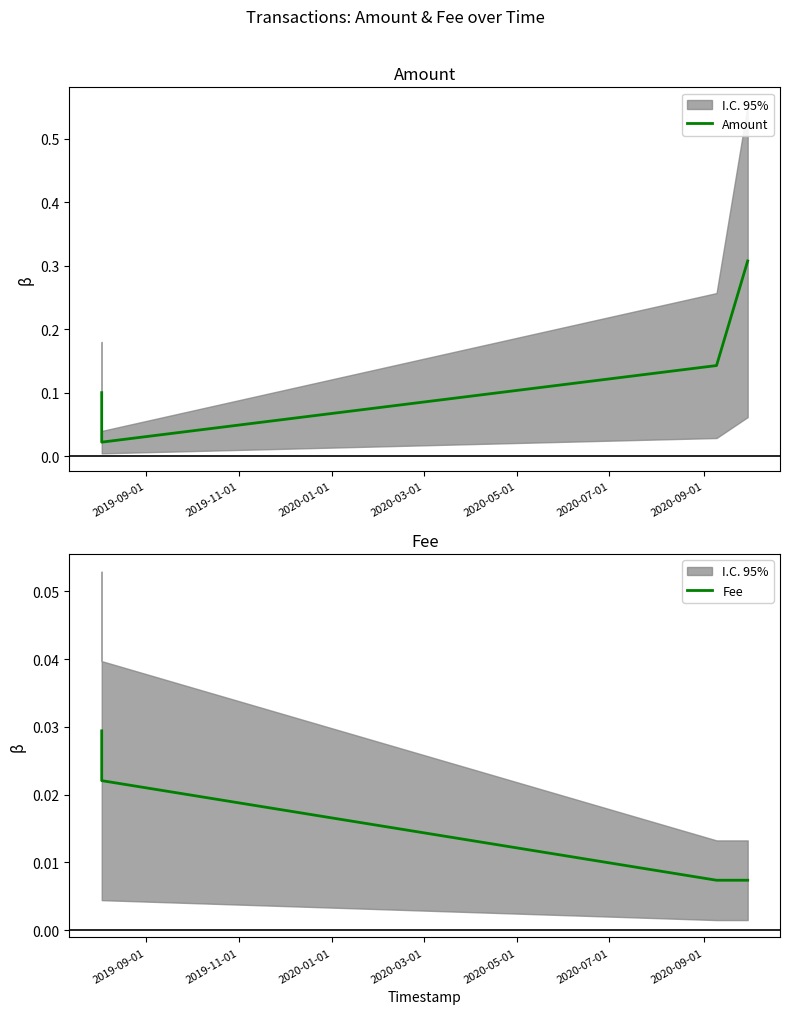

In Amount, how many points are lower than both neighbors (excluding endpoints)?

1